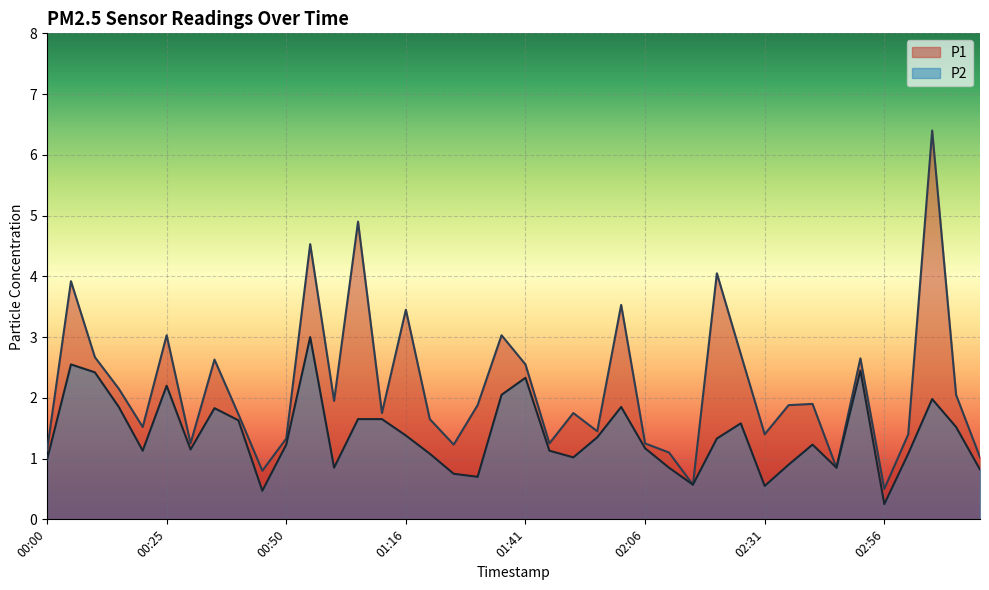

What is the value of the P1 point at the 14th from the left?

4.9